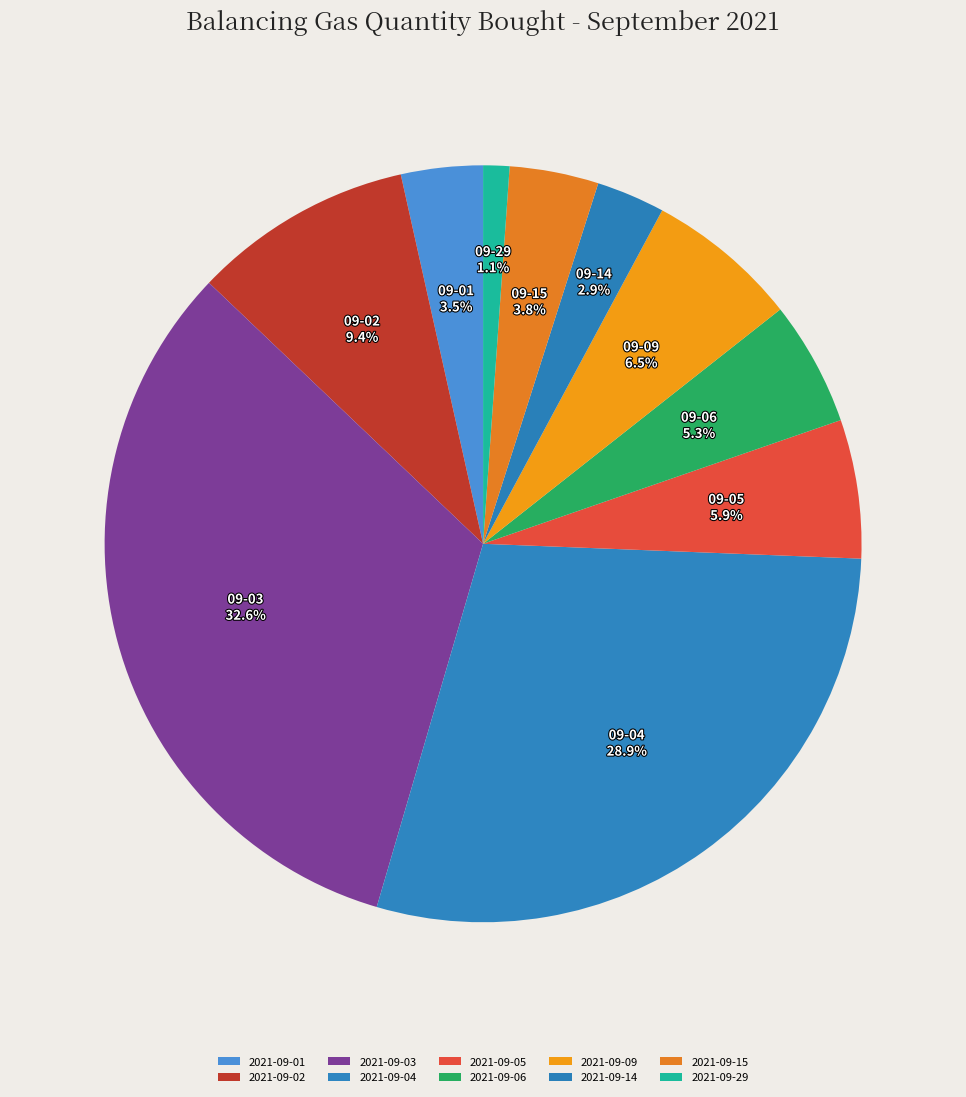

Count the number of slices in the pie.

10